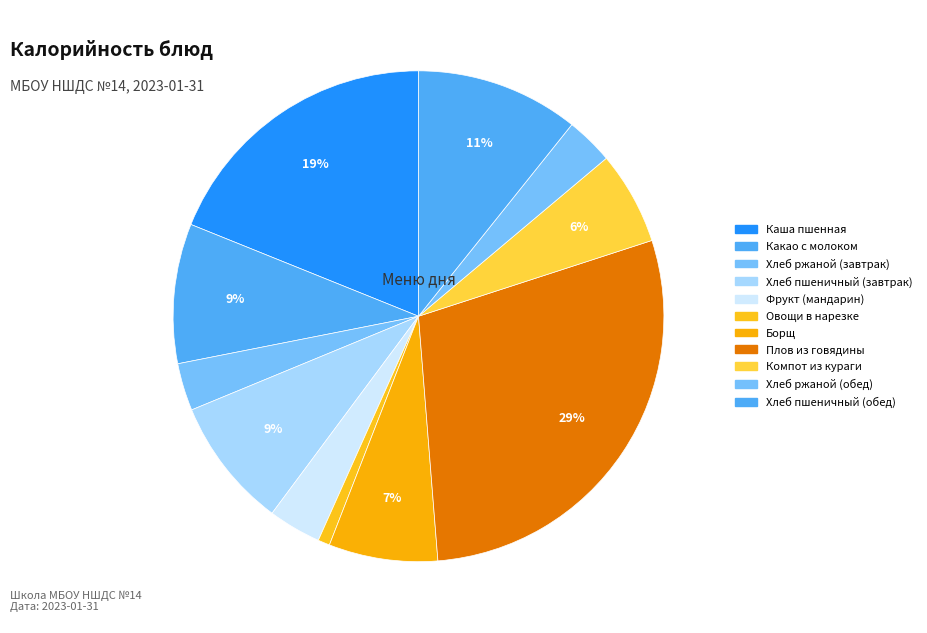

Count the number of slices in the pie.

11